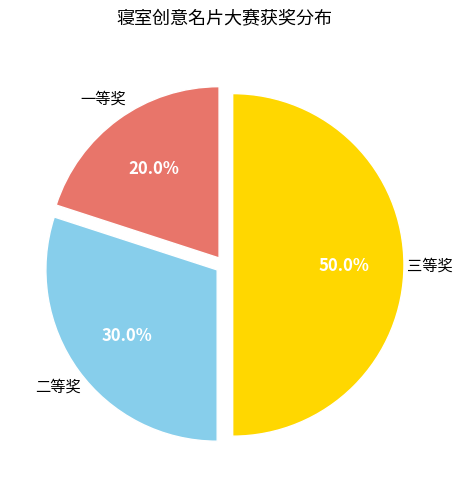

Count the number of slices in the pie.

3